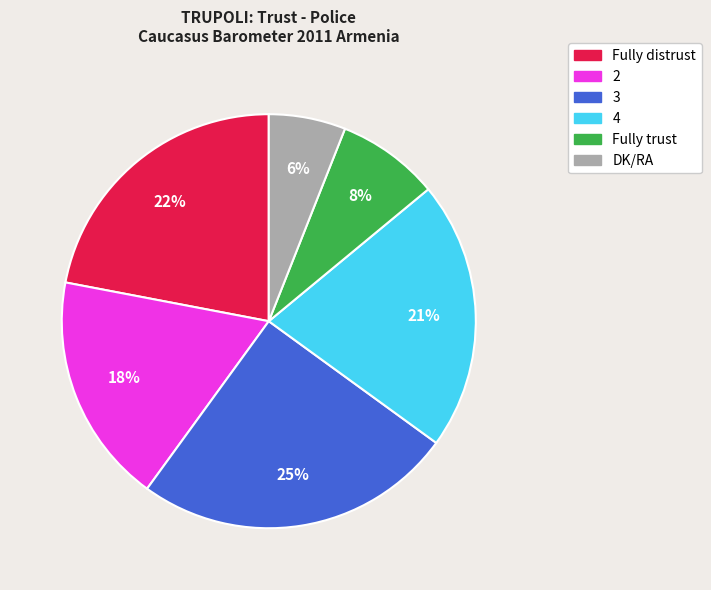

Which slice is the smallest?

DK/RA